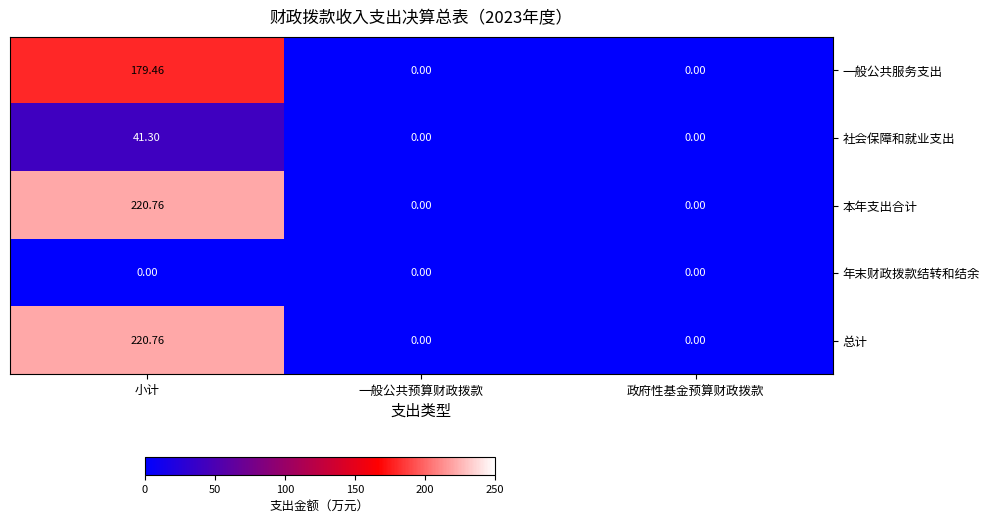

At which category is the sum across all series the highest?

小计